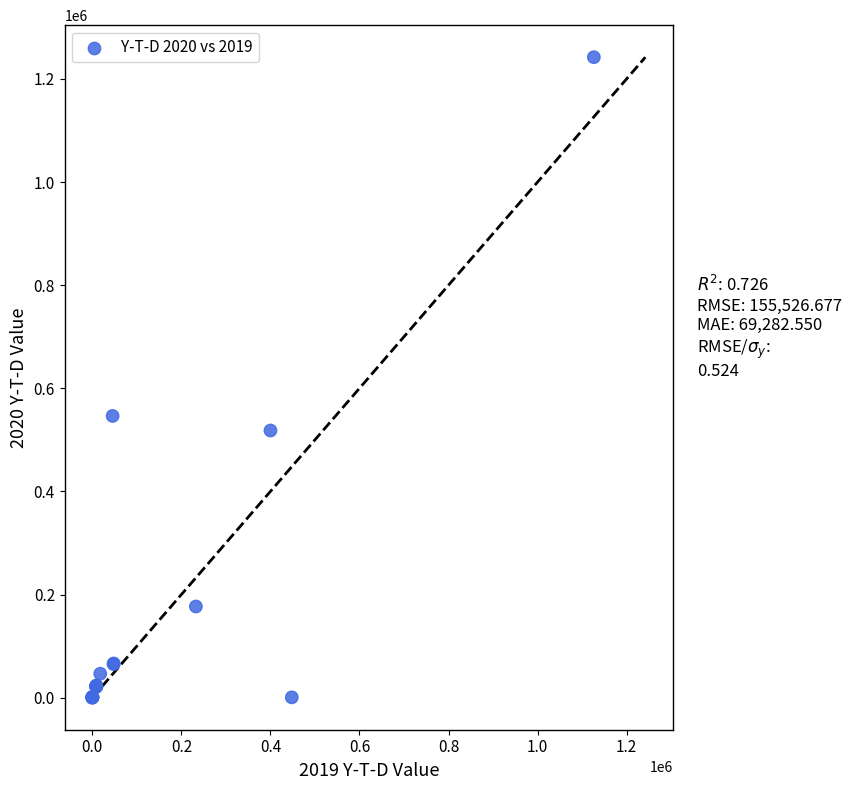

What Y value in the scatter plot is closest to 621017?

546358